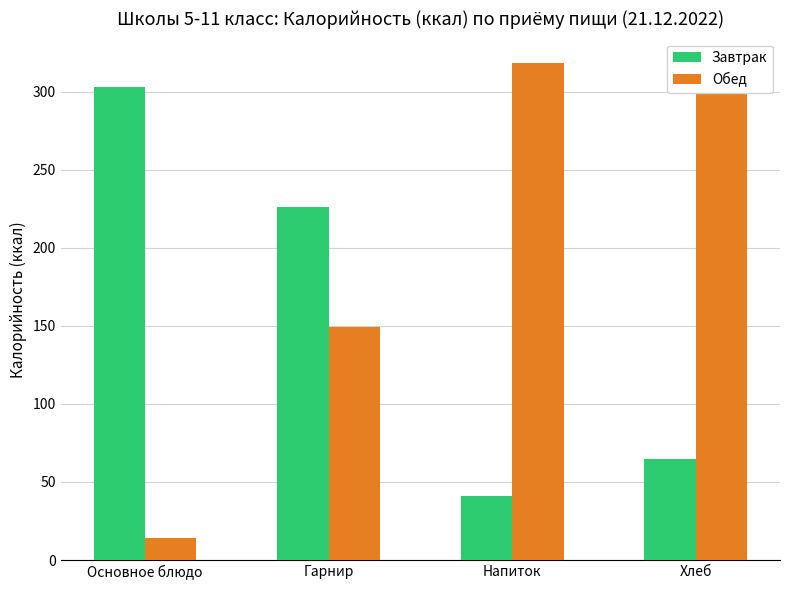

Rank the series at Гарнир from lowest to highest value.

Обед, Завтрак